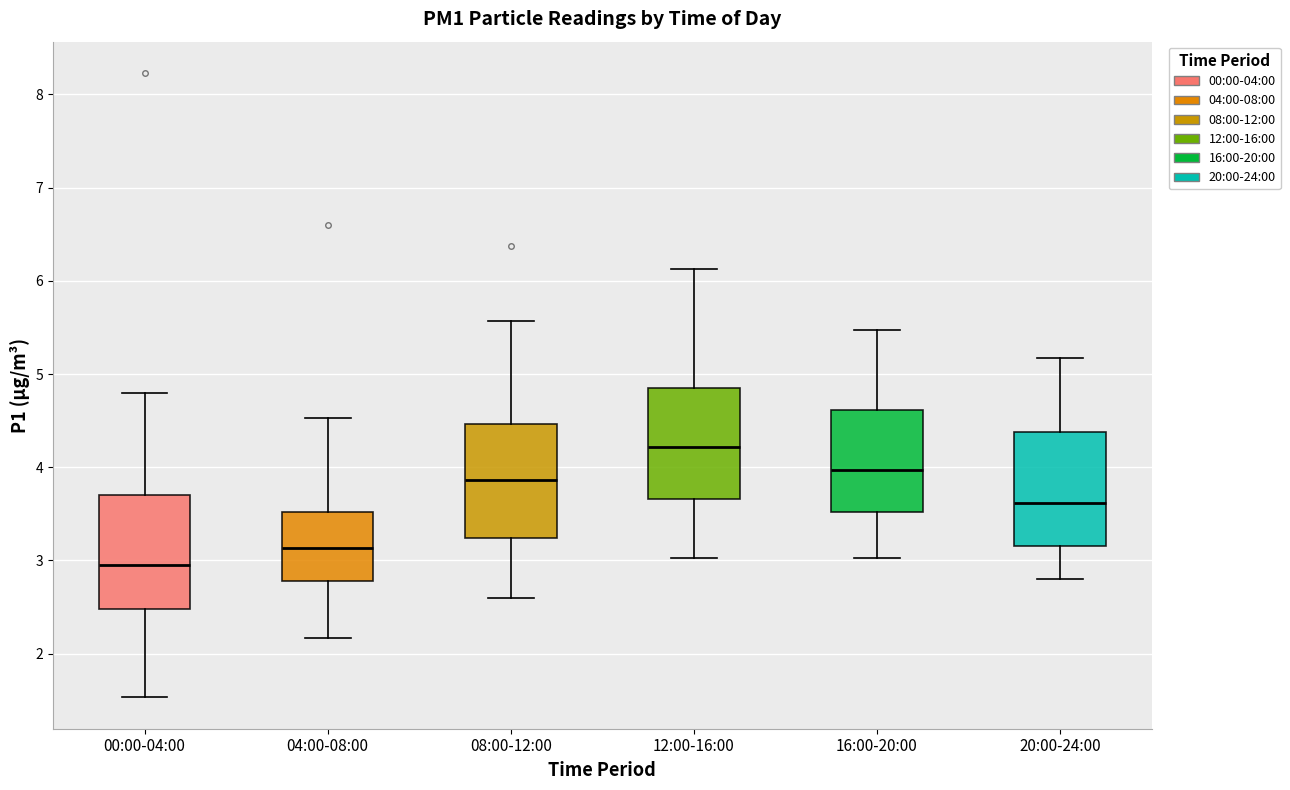

Where is the upper edge of the box for 20:00-24:00 on the y-axis? The values are not printed on the chart, so give them approximately, as read against the axis.

4.4